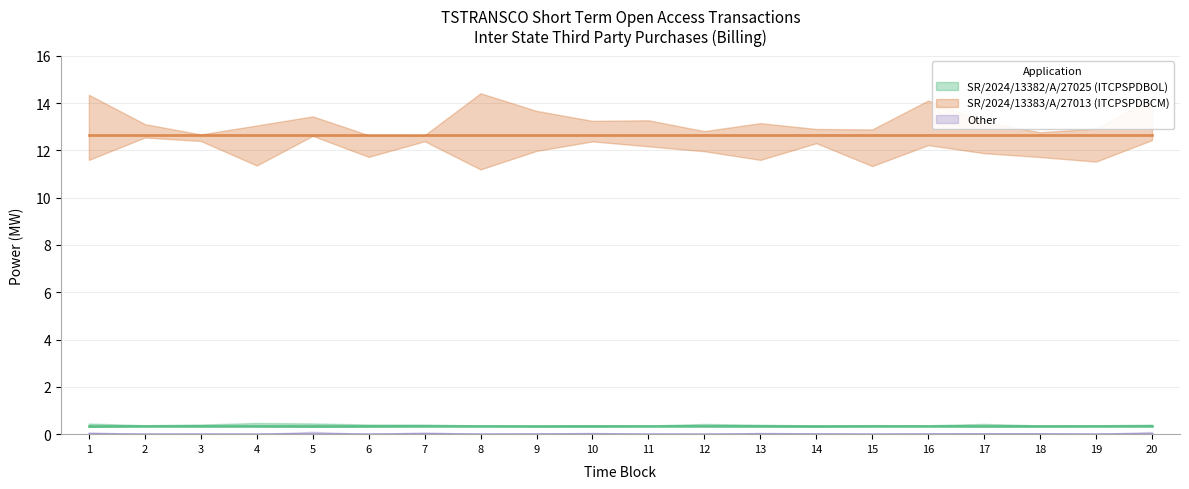

Is it true that Other equals 0.0 at 12?

True